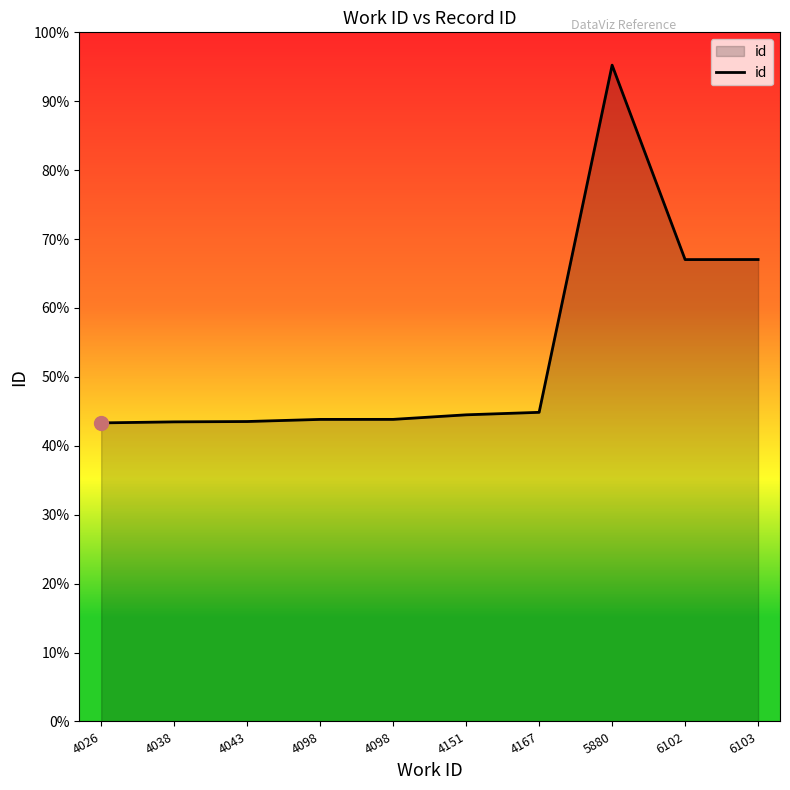

Is this an area chart (filled region under the line)?

Yes